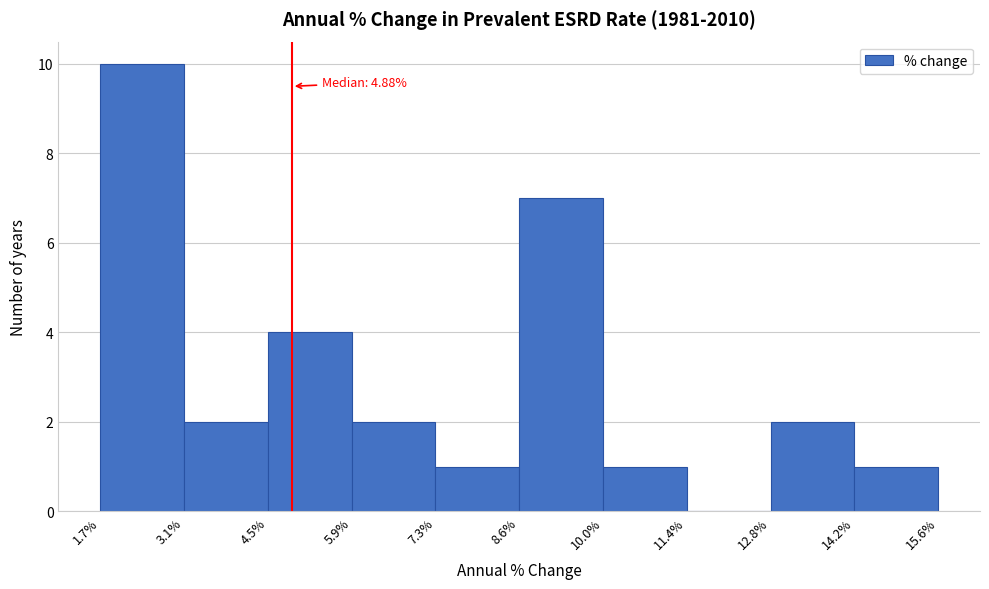

Over which range of the x-axis is the bar tallest?

1.7% to 3.1%